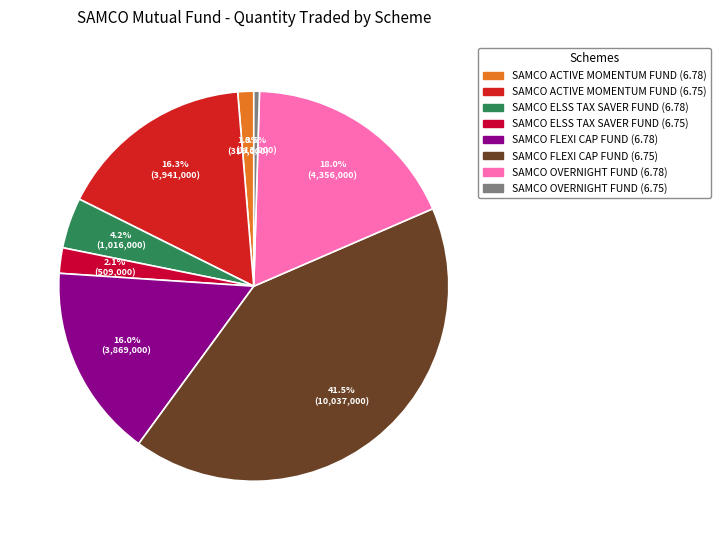

Which slice is the largest?

SAMCO FLEXI CAP FUND (6.75)